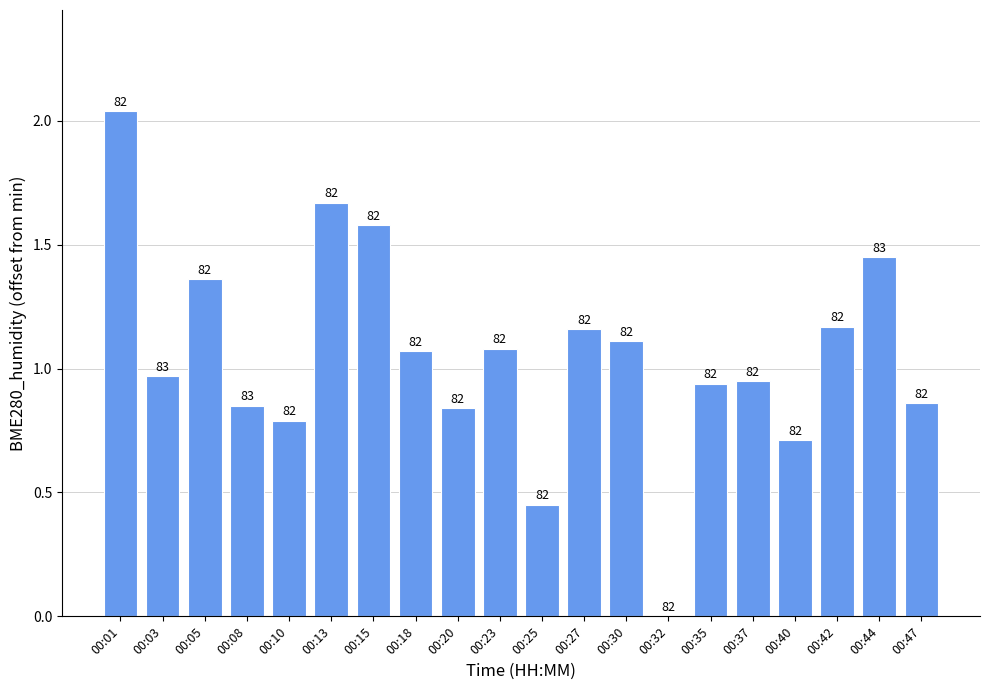

List the labels in order of value, largest first.

00:01, 00:13, 00:15, 00:44, 00:05, 00:42, 00:27, 00:30, 00:23, 00:18, 00:03, 00:37, 00:35, 00:47, 00:08, 00:20, 00:10, 00:40, 00:25, 00:32